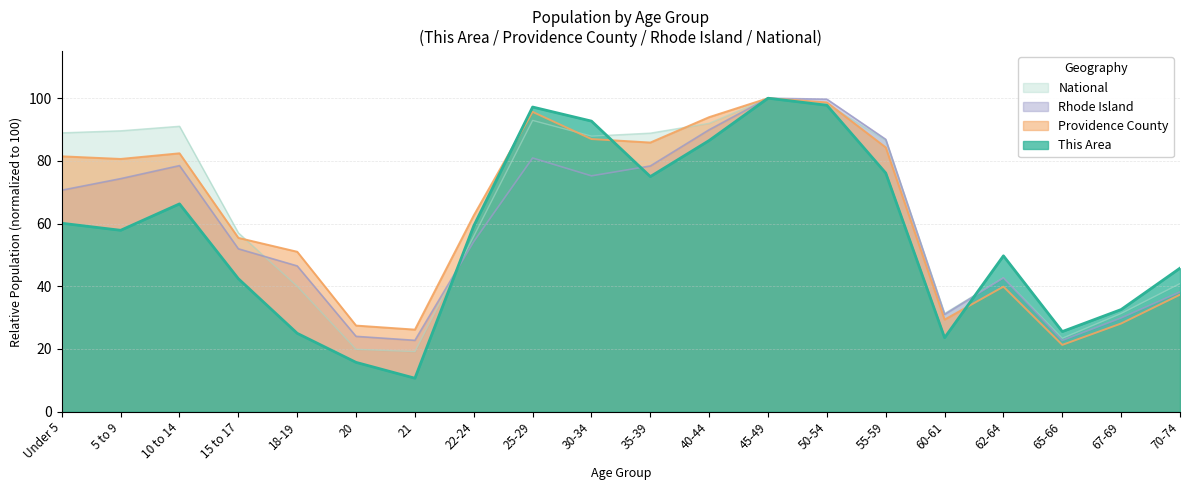

Rank the series by their maximum value, from highest to lowest.

This Area, Providence County, Rhode Island, National